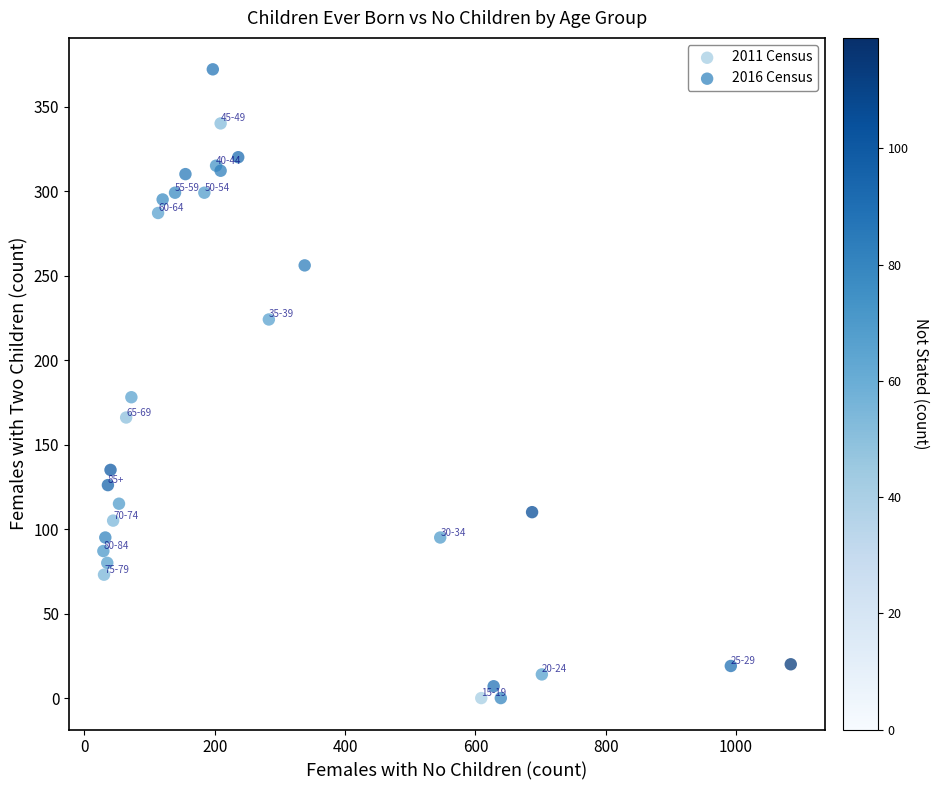

What are all the series names shown in the legend?

2011 Census, 2016 Census